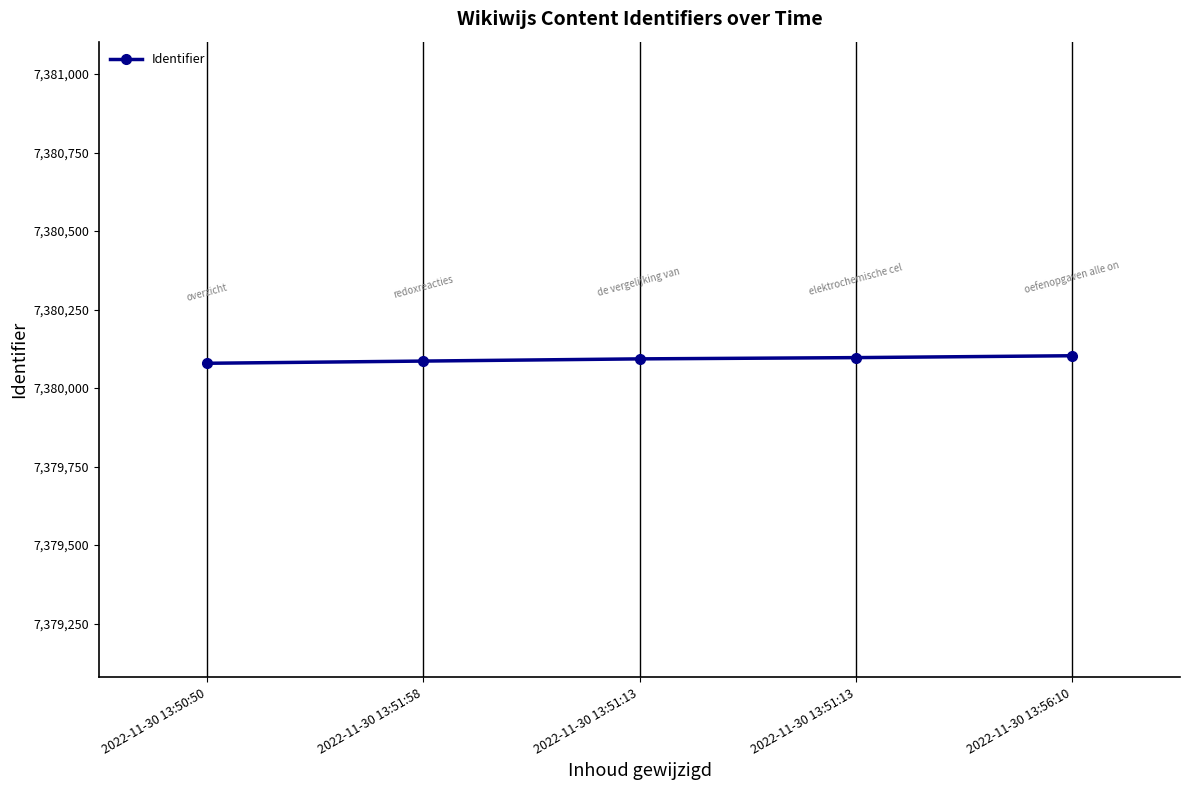

What is the sum of the values at 2022-11-30 13:56:10 and 2022-11-30 13:50:50?

14760182